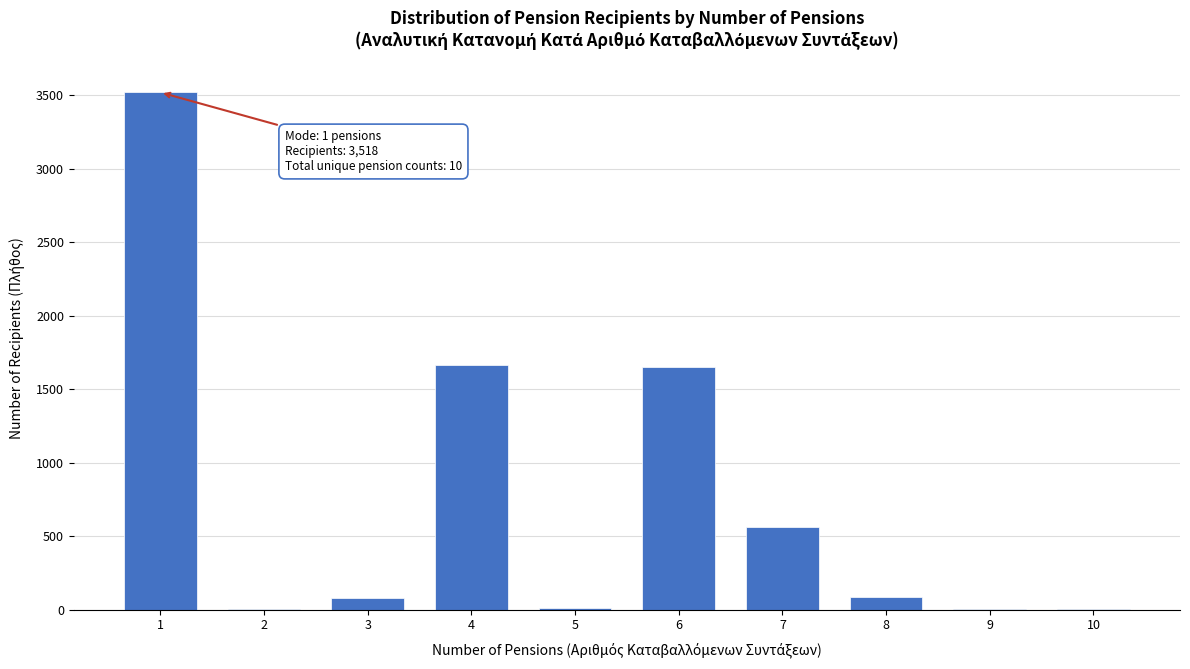

The value at 3 is 76. True or false?

True